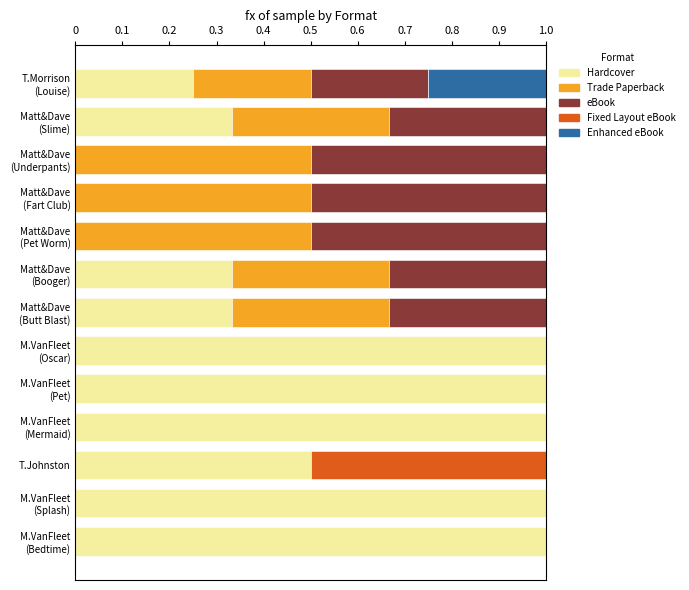

The value of Hardcover at T.Johnston is 0.5. True or false?

True